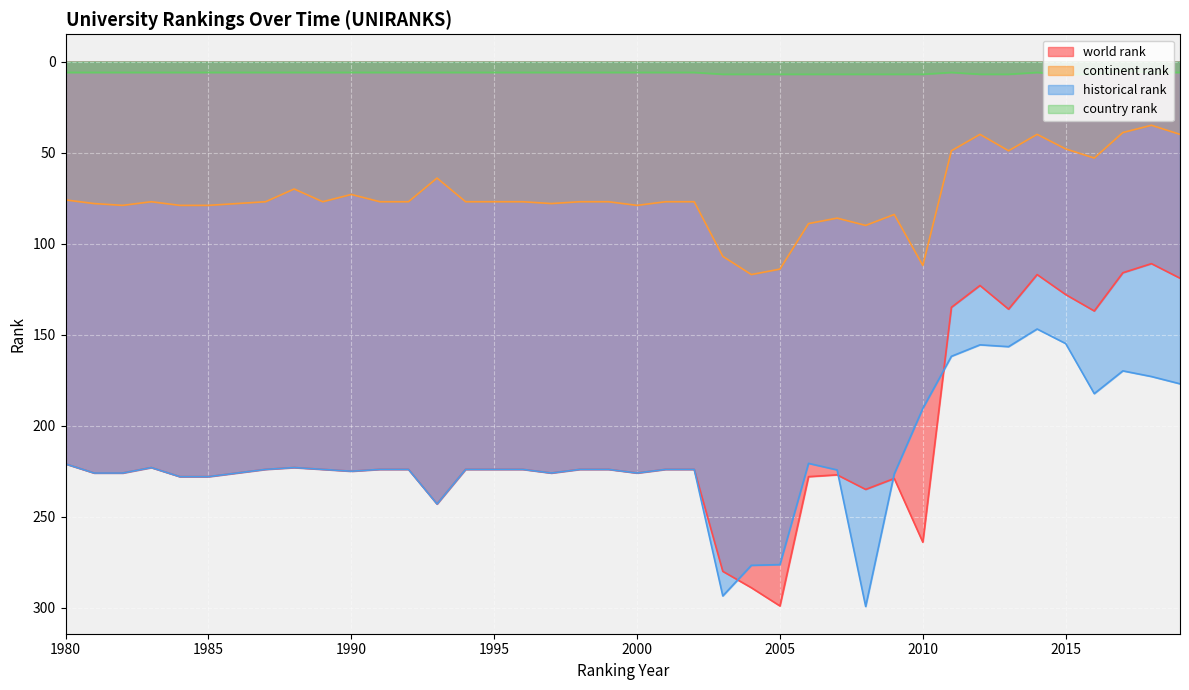

Which series has the largest total across all categories?

historical rank